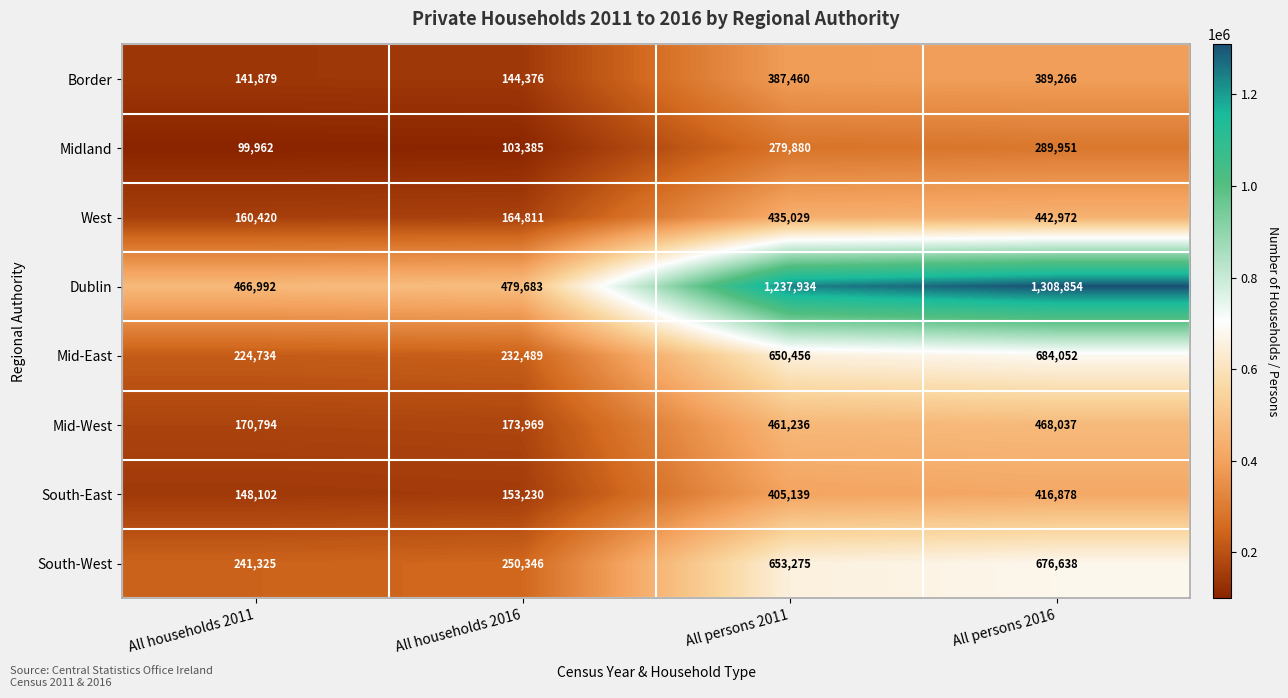

What is the average value of the West series?

300808